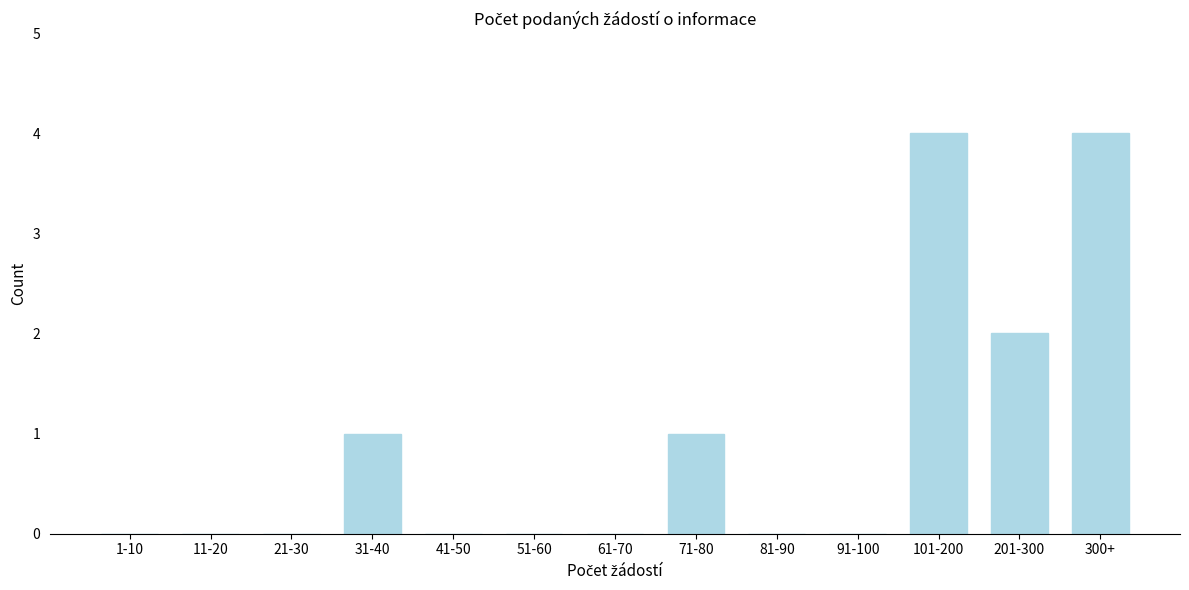

Reading left to right, list all the values displayed in this chart.

1-10=0	11-20=0	21-30=0	31-40=1	41-50=0	51-60=0	61-70=0	71-80=1	81-90=0	91-100=0	101-200=4	201-300=2	300+=4